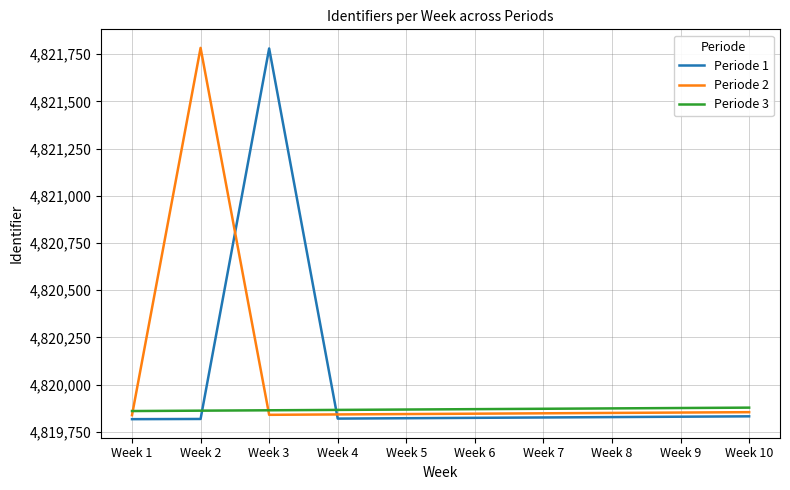

What is the total value across all series at Week 8?

14459552